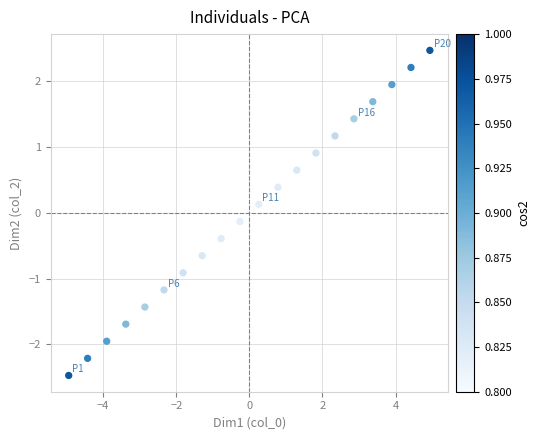

What is the range of Y values (max minus min)?

4.9